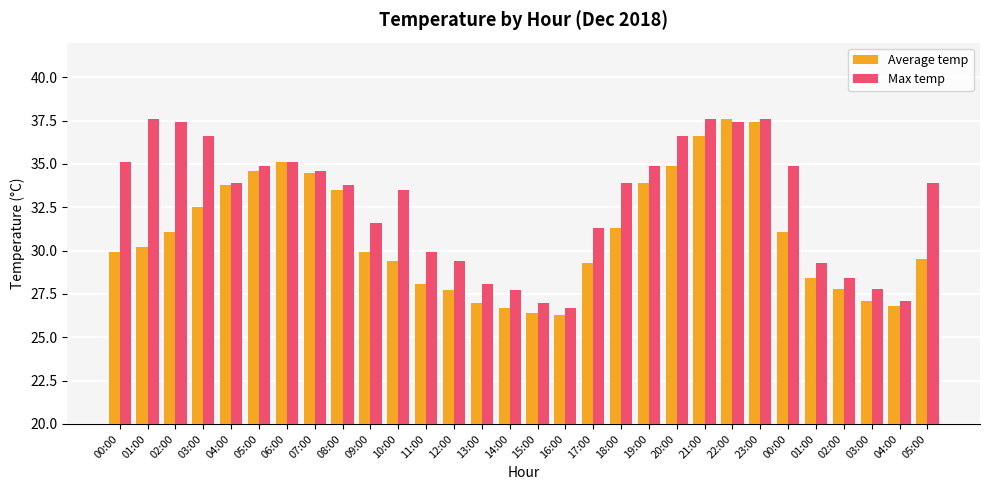

Are the bars horizontal?

No